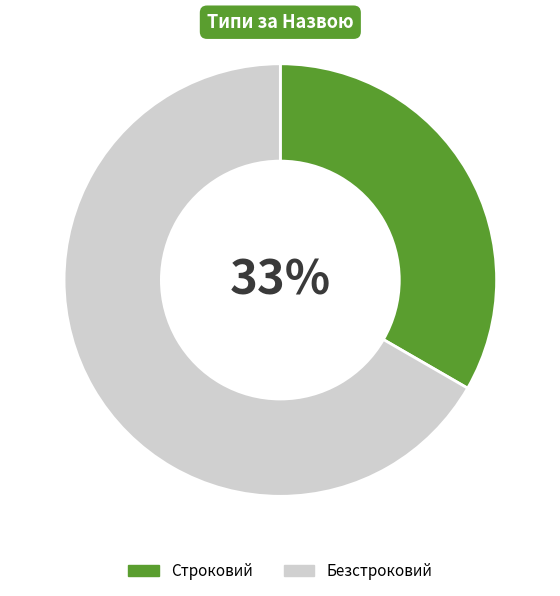

Approximately how many times larger is the value at Безстроковий compared to Строковий?

2.0